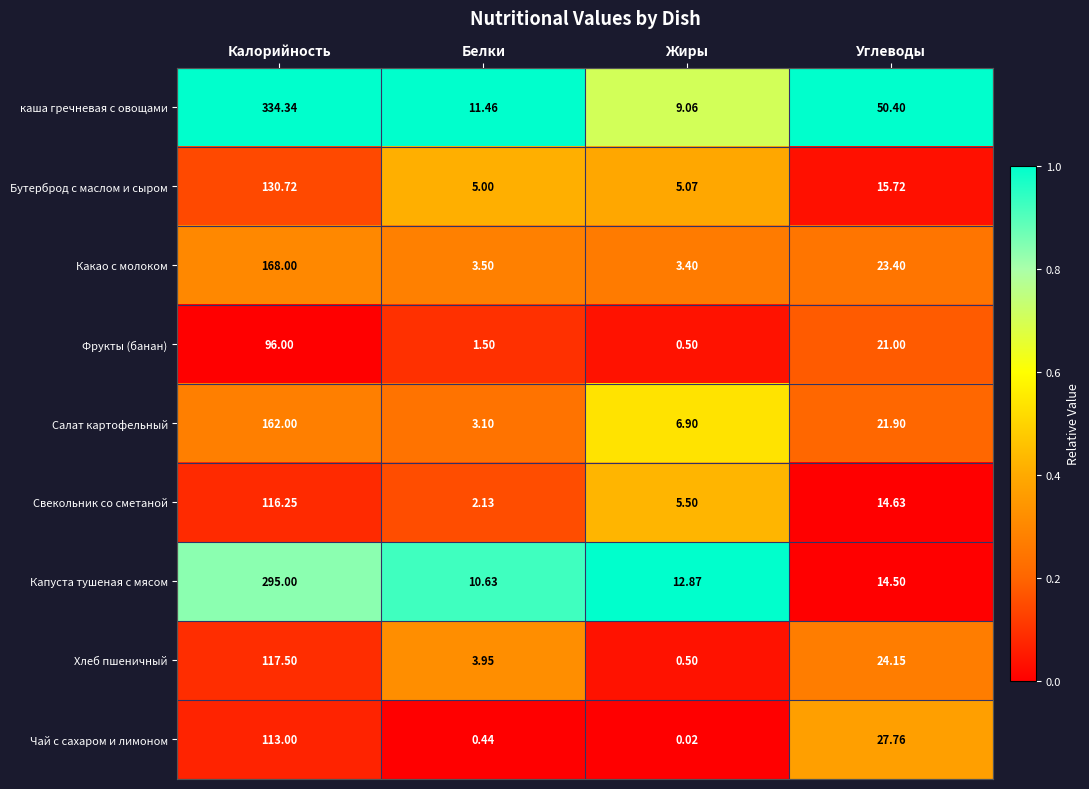

At which label does Капуста тушеная с мясом reach its peak?

Калорийность